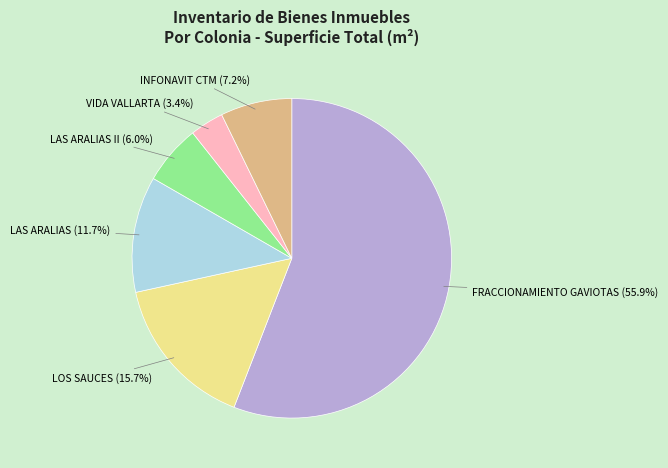

How many segments does this pie chart have?

6